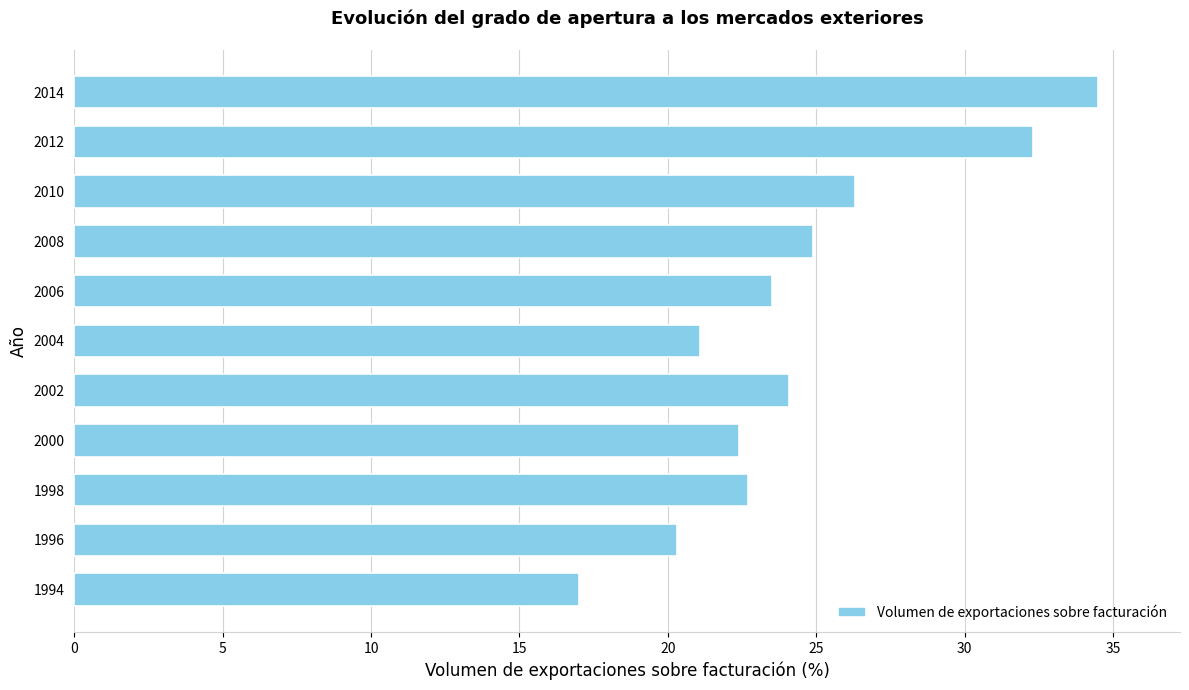

Reading top to bottom, list all the values displayed in this chart.

34.5	32.3	26.3	24.9	23.5	21.1	24.1	22.4	22.7	20.3	17.0